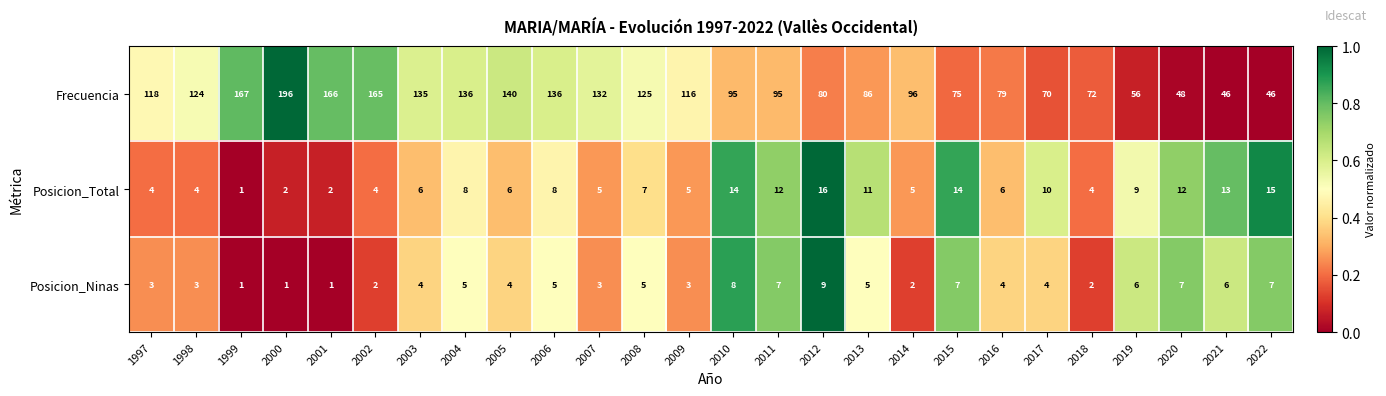

The value of Posicion_Total at 1998 is 4. True or false?

True